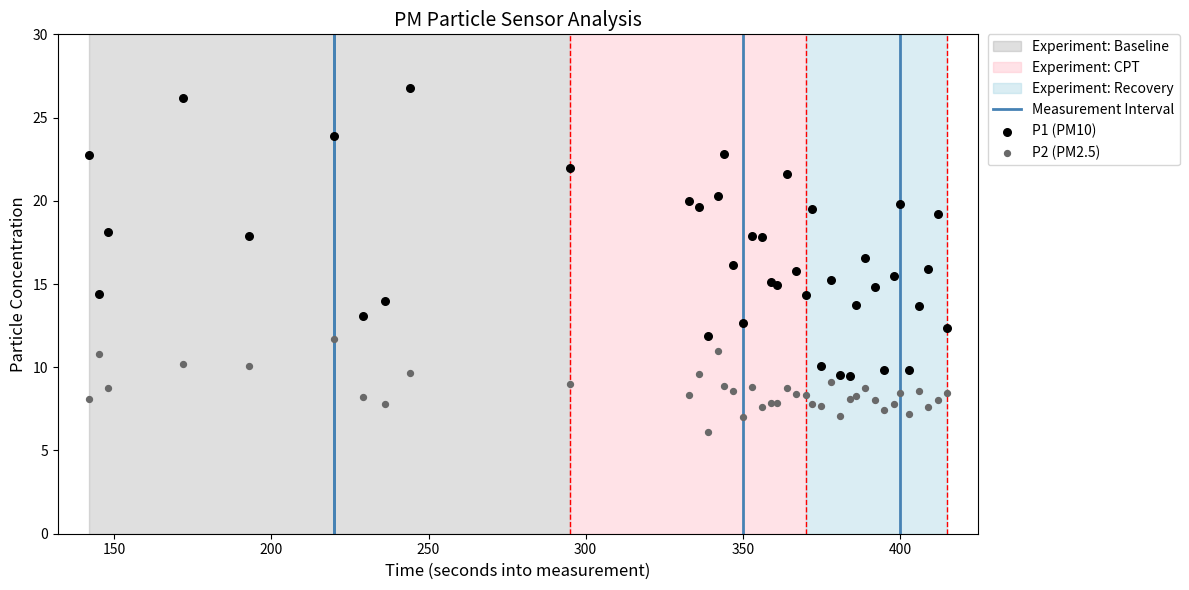

Which series reaches the minimum Y coordinate?

P2 (PM2.5)